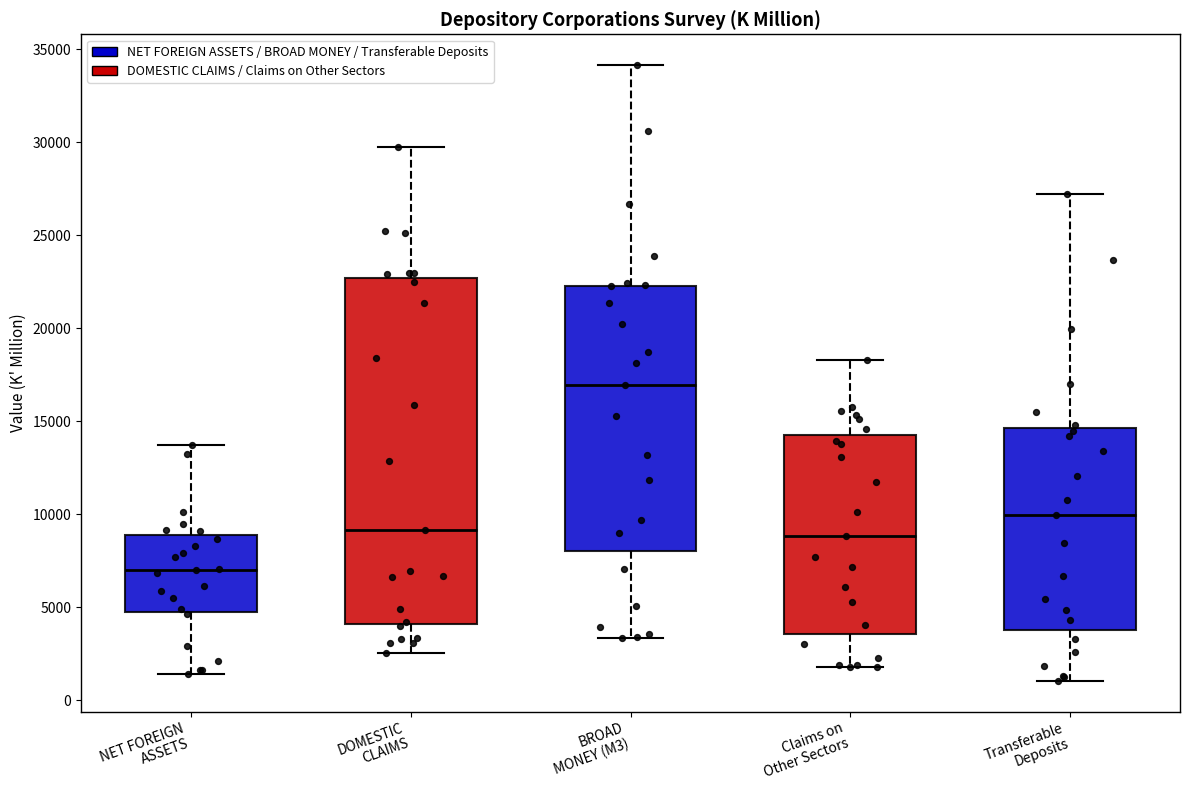

Reading left to right, read every box against the y-axis: the position of its median line, the range the box covers, and the ends of its whiskers. The values are not printed on the chart, so give them approximately, as read against the axis.

NET FOREIGN ASSETS: median 7000, box 5000 to 9000, whiskers 1500 to 13500
DOMESTIC CLAIMS: median 9000, box 4000 to 22500, whiskers 2500 to 29500
BROAD MONEY (M3): median 17000, box 8000 to 22500, whiskers 3500 to 34000
Claims on Other Sectors: median 9000, box 3500 to 14000, whiskers 2000 to 18500
Transferable Deposits: median 10000, box 4000 to 14500, whiskers 1000 to 27000